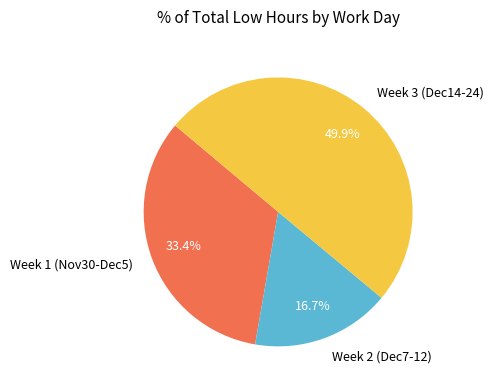

What percentage is NOT represented by Week 2 (Dec7-12)?

83.3%